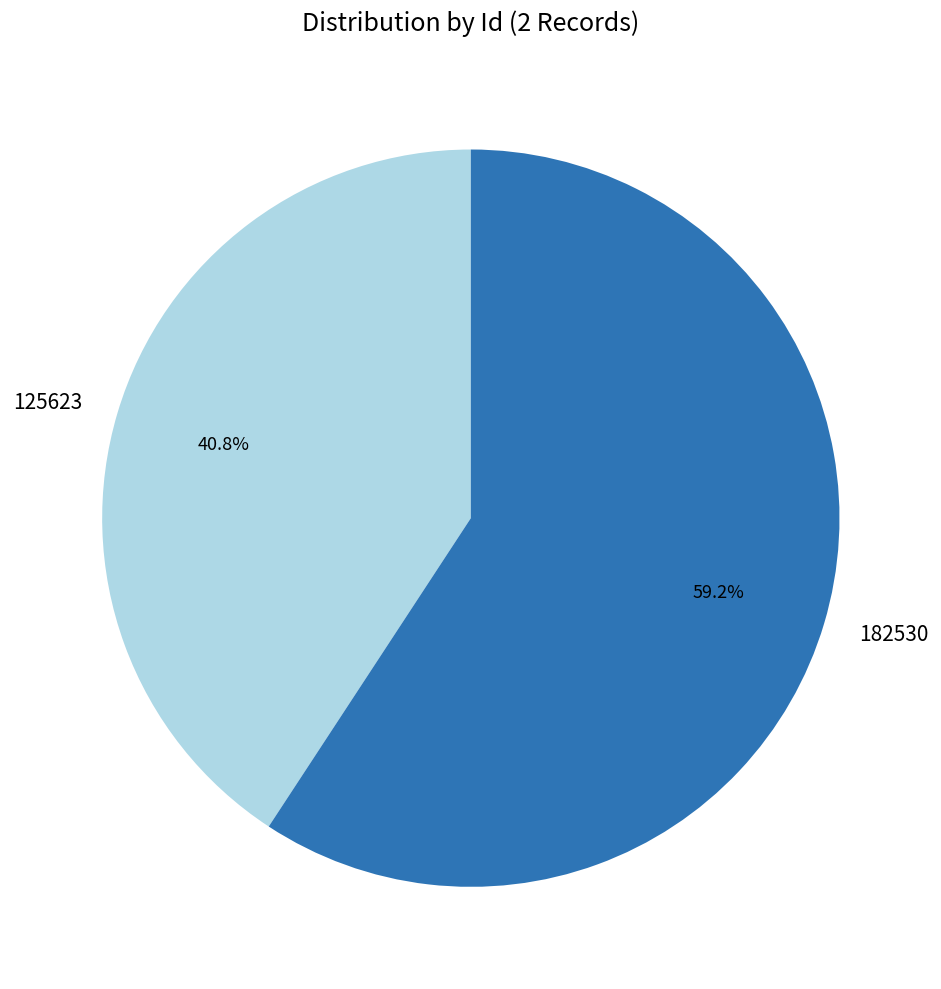

Is it true that 182530 is 67% of the pie?

False